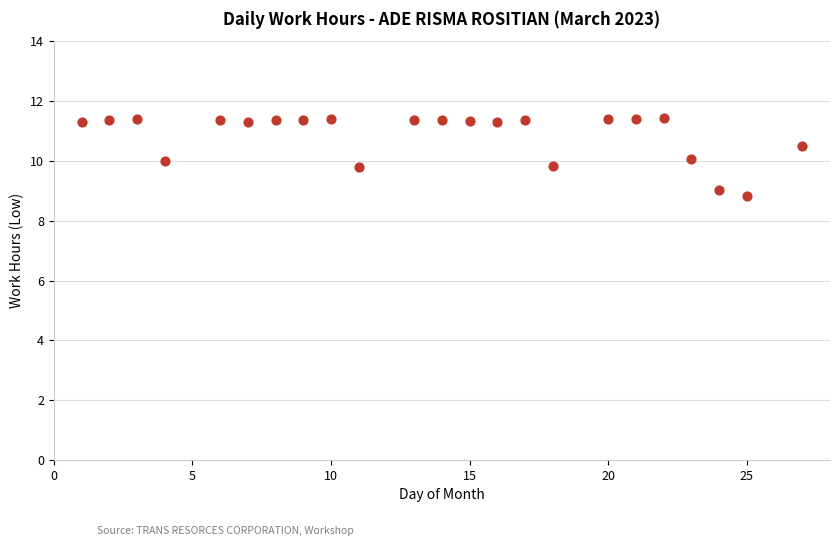

What is the range of X values (max minus min)?

26.0